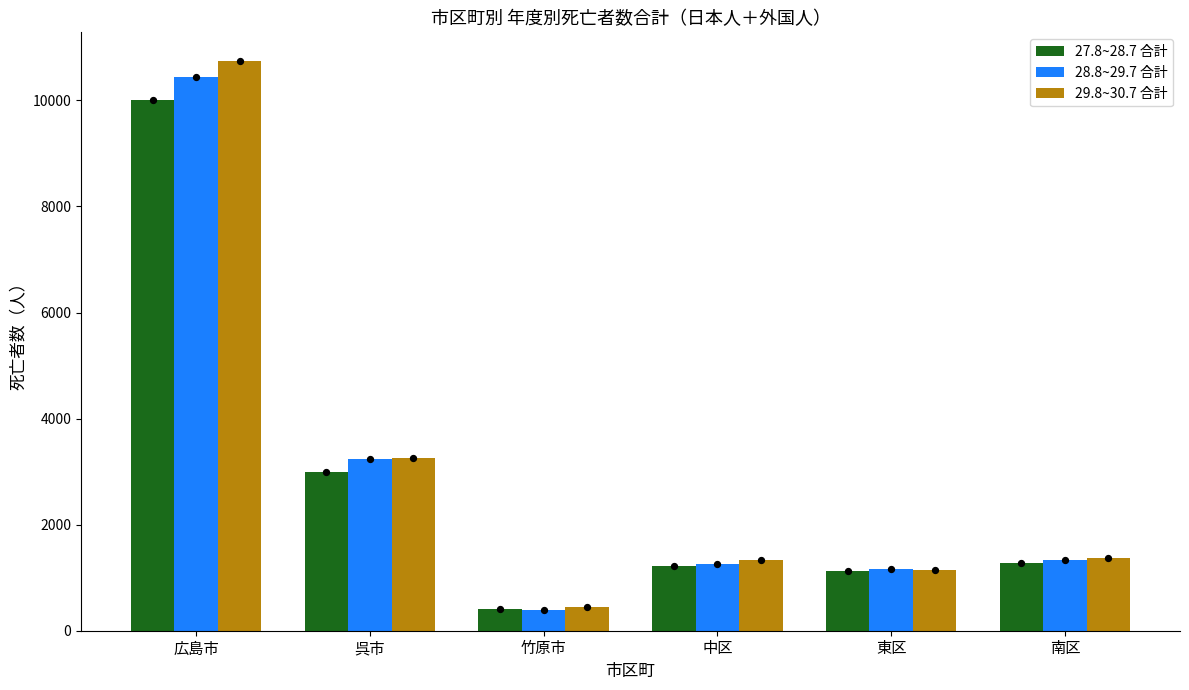

Which series reaches the minimum Y coordinate?

28.8~29.7 合計